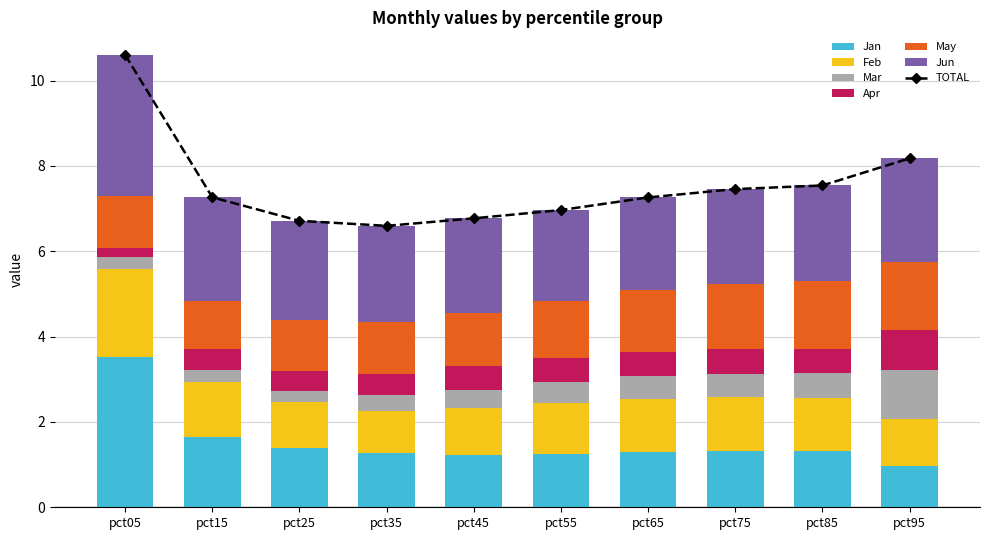

Which category has the lowest value in the May series?

pct15